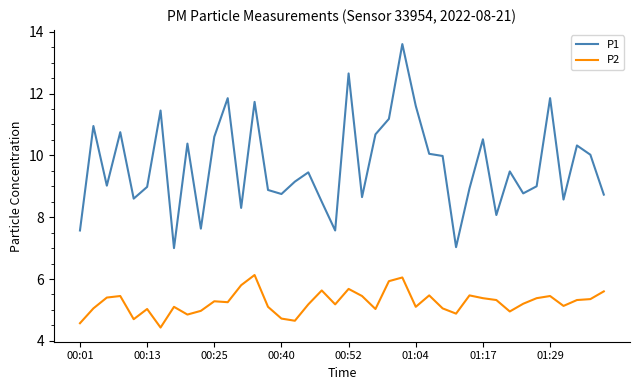

What is the difference between the maximum and minimum values in the P1 series?

6.6